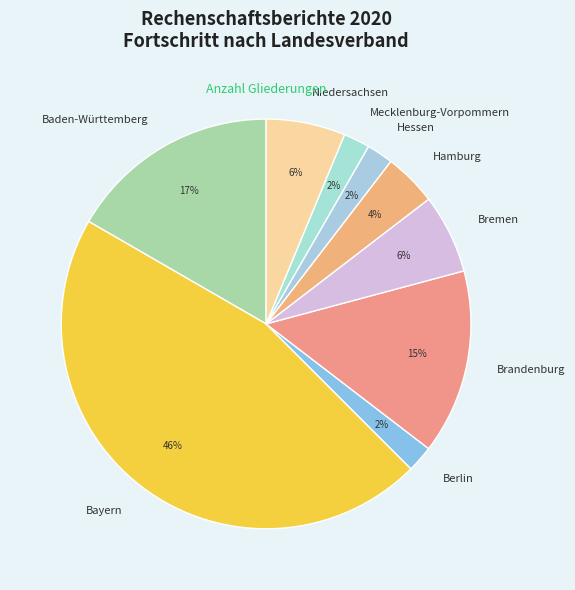

Is the sum of Bayern and Niedersachsen greater than half?

Yes